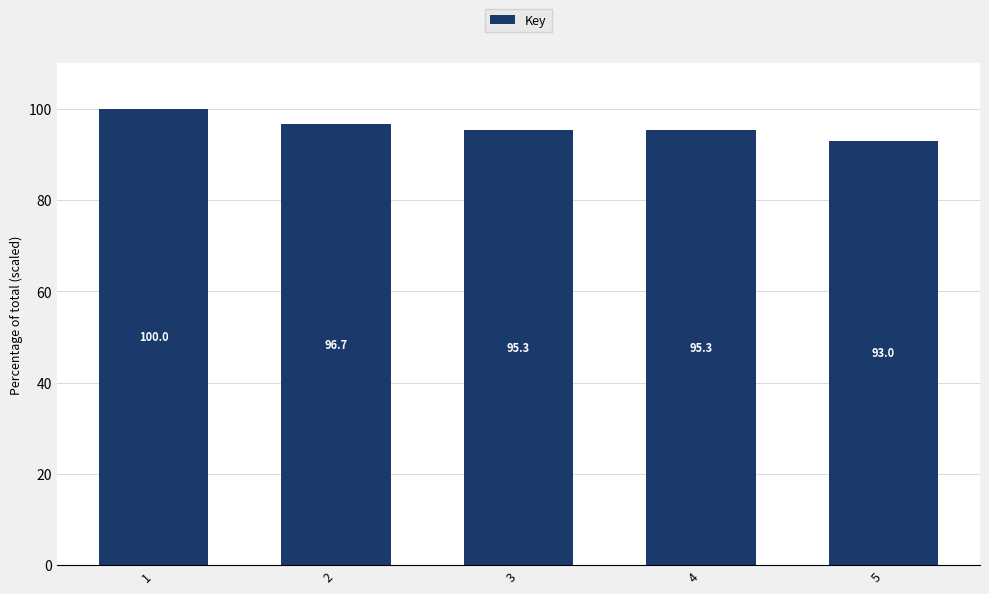

What is the value of the 5th bar from the left?

93.0